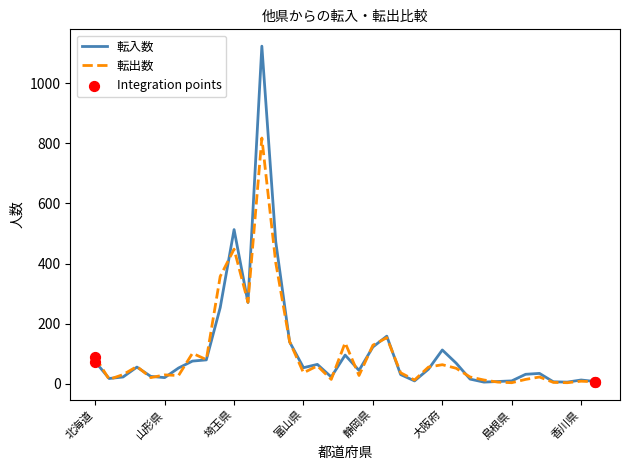

Which series has the largest total across all categories?

転入数